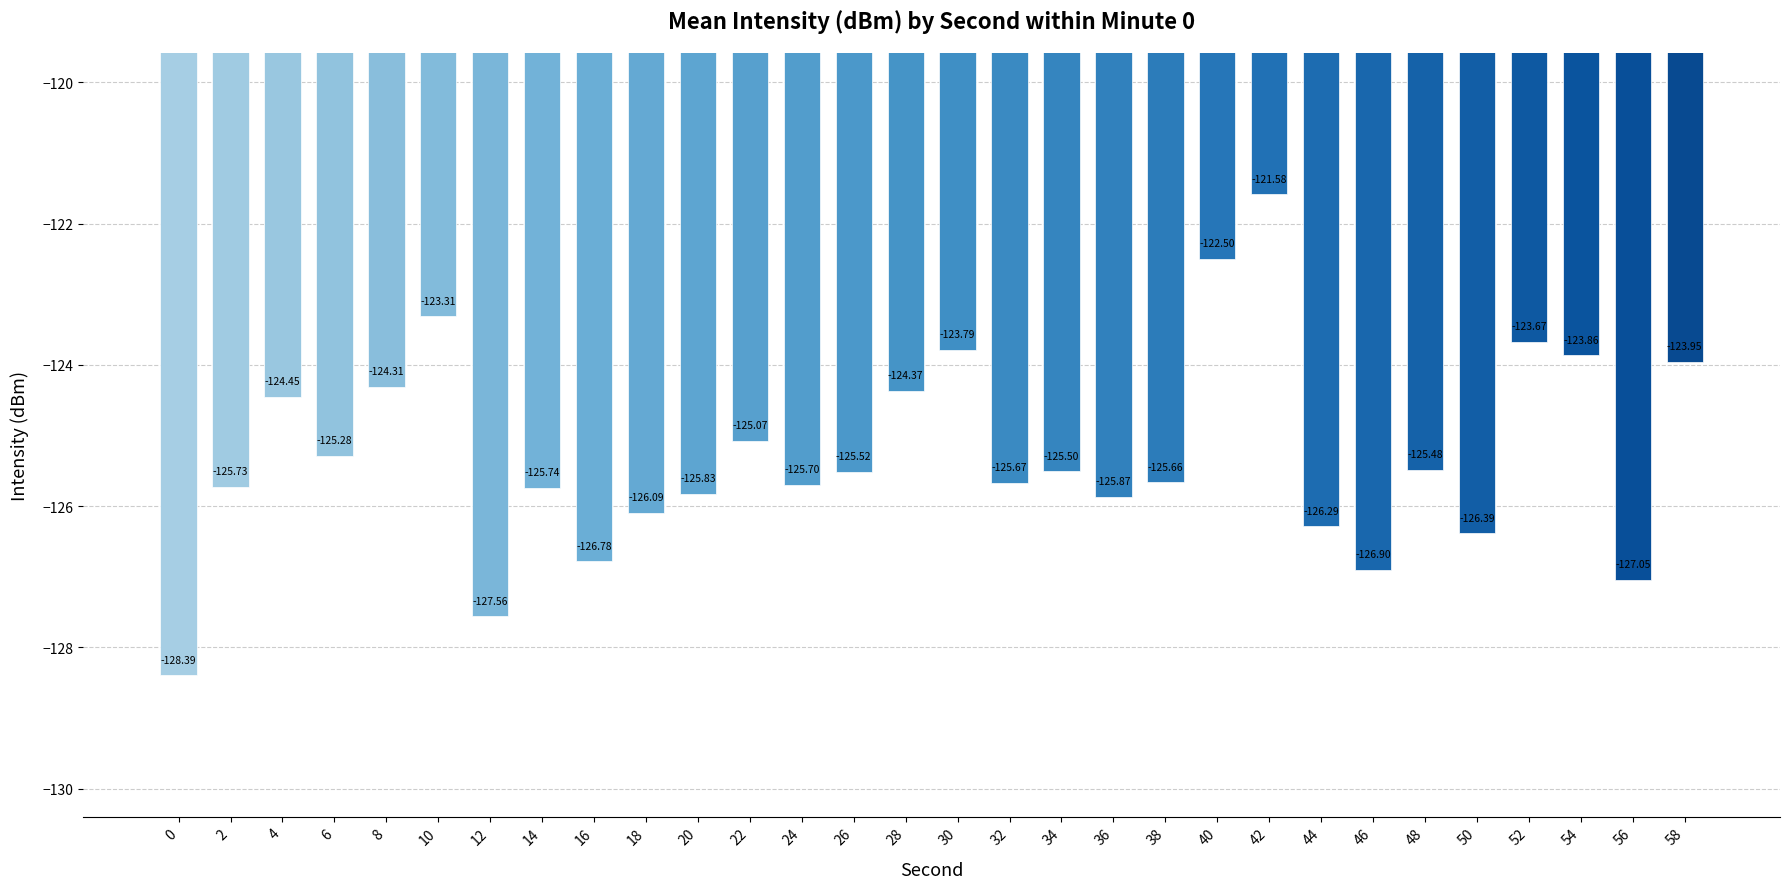

Where does the data first go above -125?

4